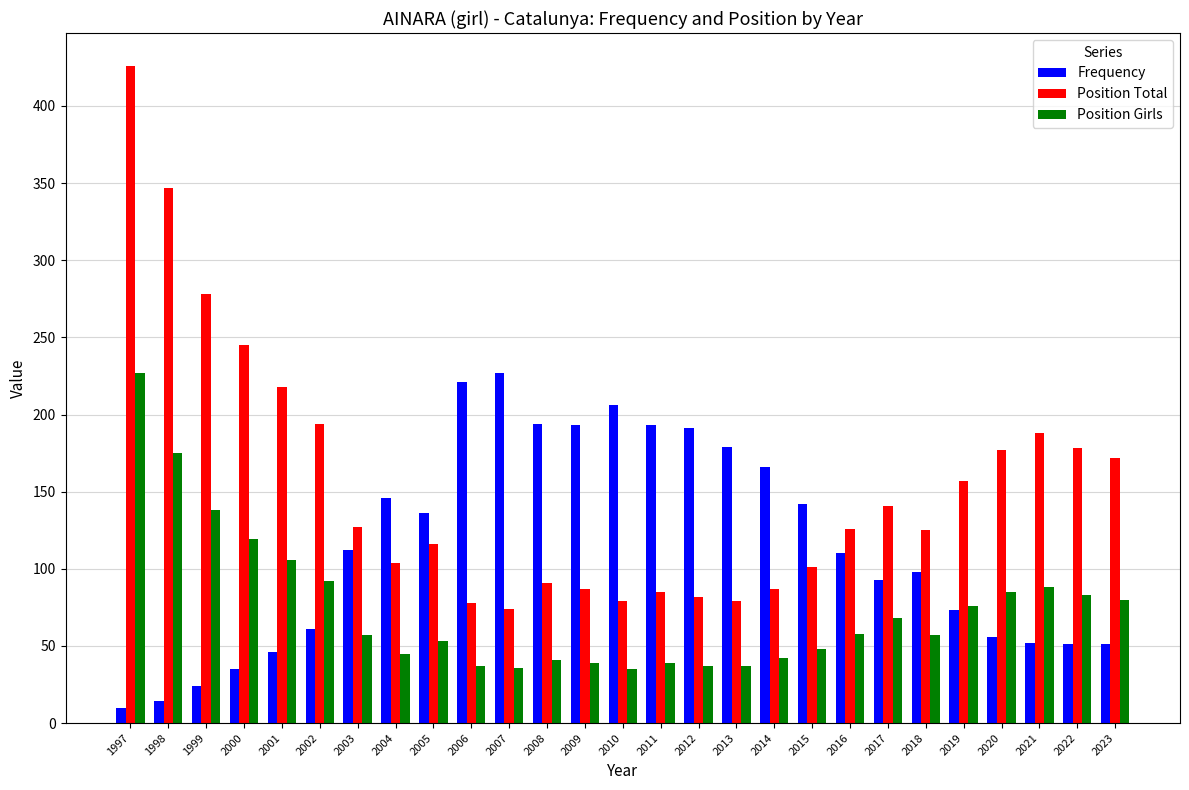

Which series has the largest total across all categories?

Position Total